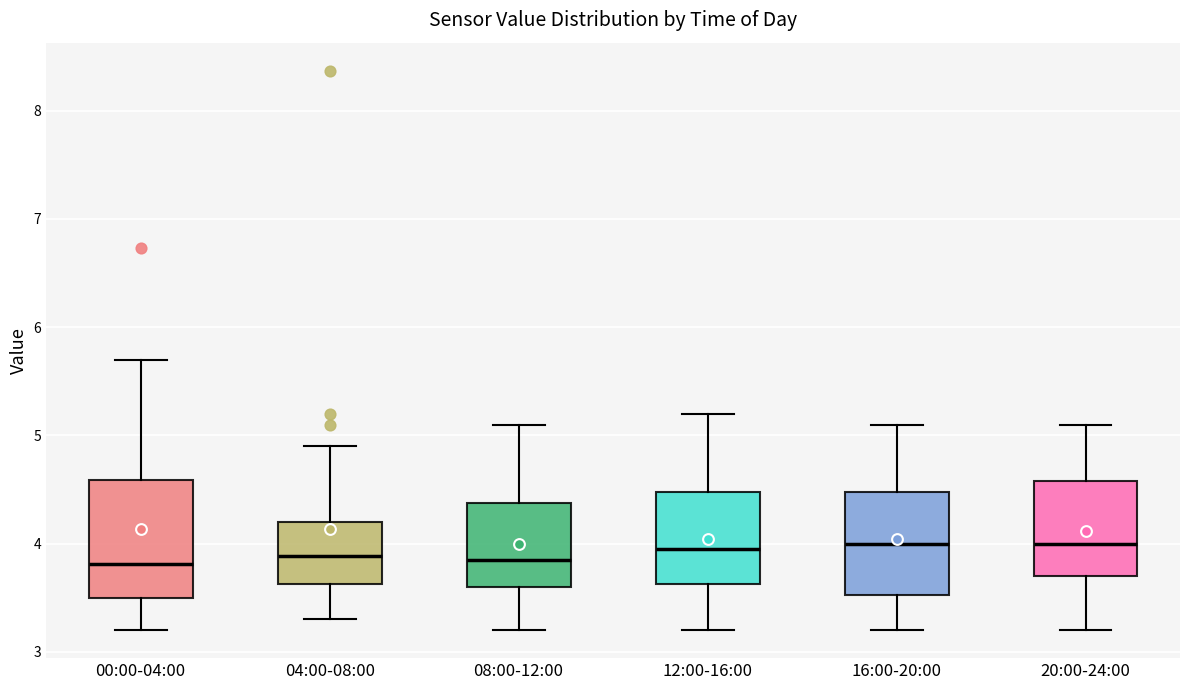

Reading left to right, read every box against the y-axis: the position of its median line, the range the box covers, and the ends of its whiskers. The values are not printed on the chart, so give them approximately, as read against the axis.

00:00-04:00: median 3.8, box 3.5 to 4.6, whiskers 3.2 to 5.7
04:00-08:00: median 3.9, box 3.6 to 4.2, whiskers 3.3 to 4.9
08:00-12:00: median 3.9, box 3.6 to 4.4, whiskers 3.2 to 5.1
12:00-16:00: median 4.0, box 3.6 to 4.5, whiskers 3.2 to 5.2
16:00-20:00: median 4.0, box 3.5 to 4.5, whiskers 3.2 to 5.1
20:00-24:00: median 4.0, box 3.7 to 4.6, whiskers 3.2 to 5.1